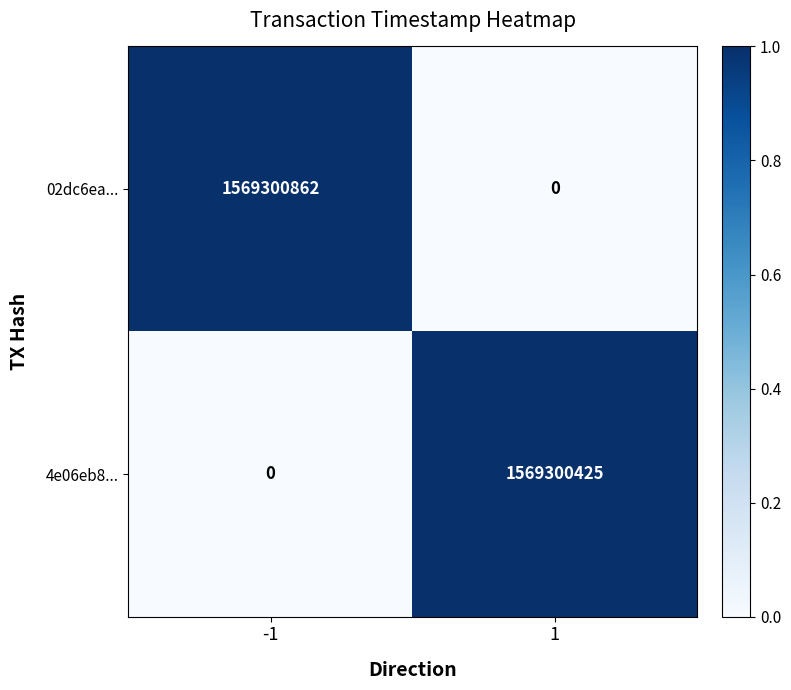

What is the sum of the 02dc6ea... values at 1 and -1?

1569300862